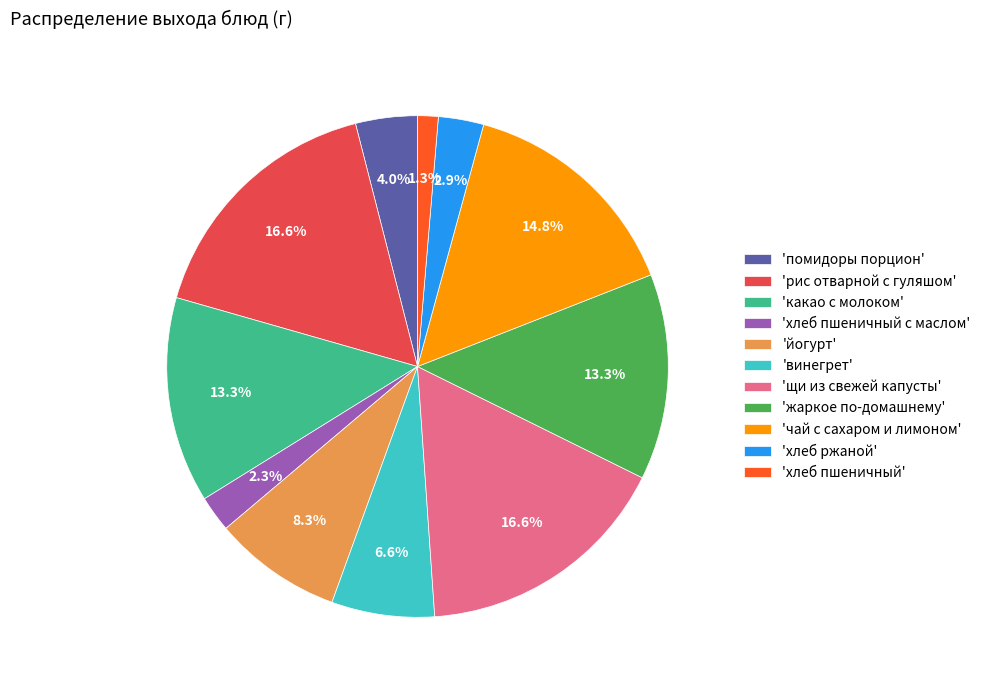

To the nearest percent, what is the difference between the largest and smallest slice percentages?

15%